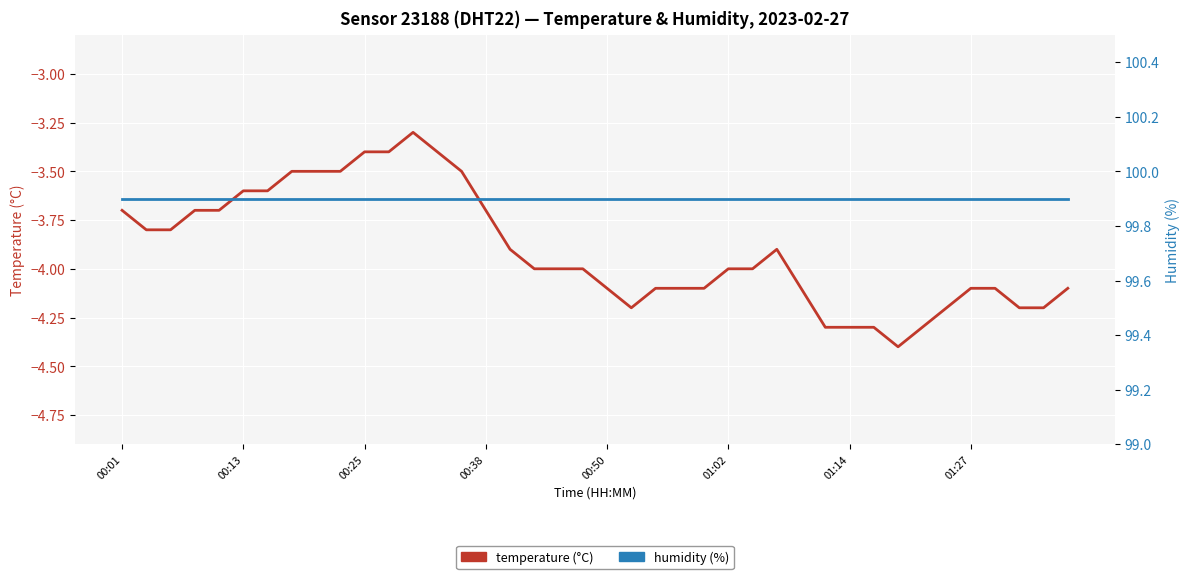

At which category does the chart reach its minimum across all series?

32